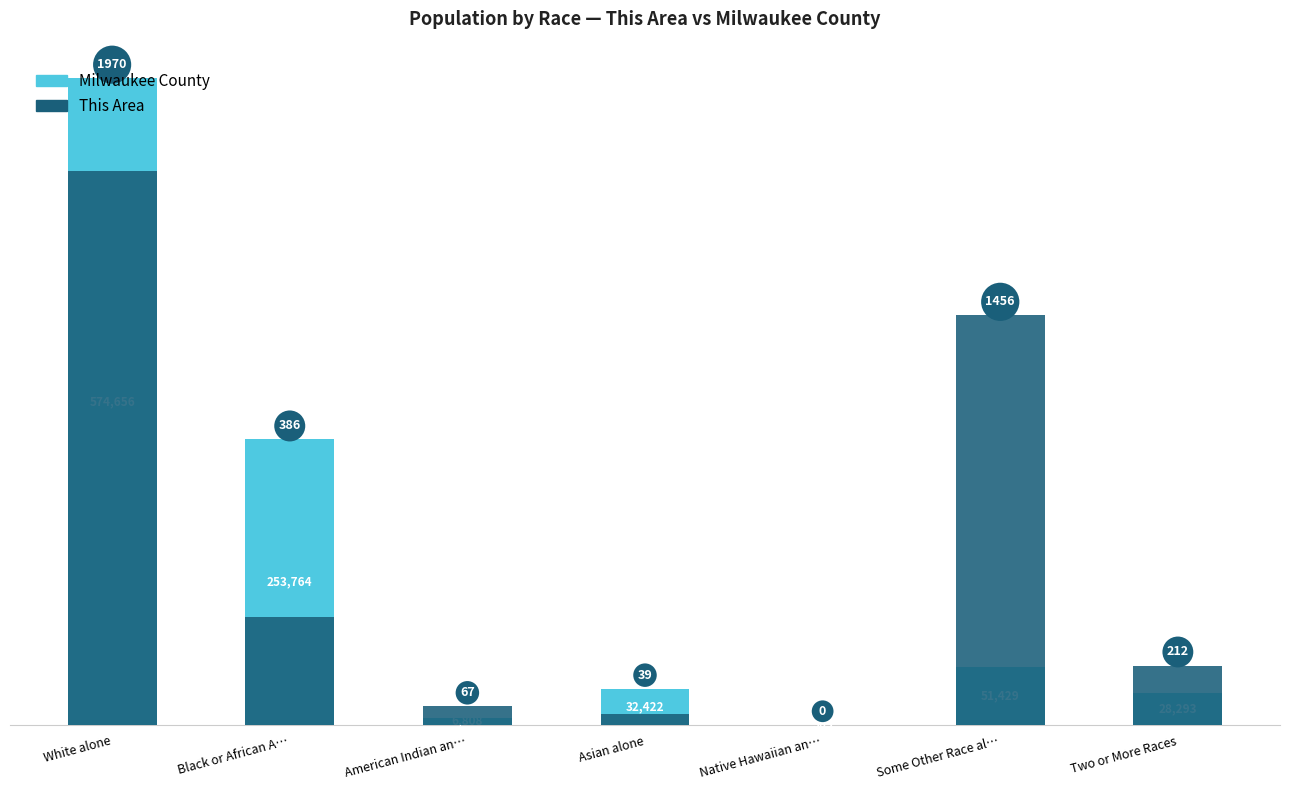

Is the value of This Area (scaled) at Black or African A… greater than the value of Milwaukee County at White alone?

No